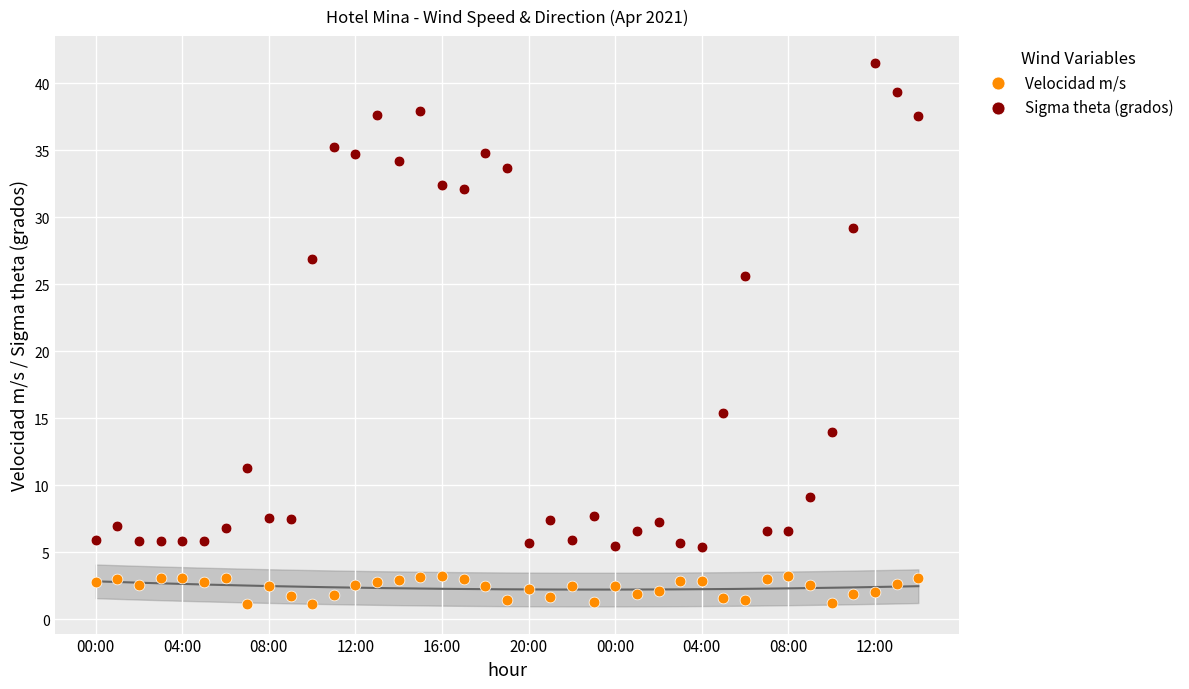

Which series has the widest spread of Y values?

Sigma theta (grados)